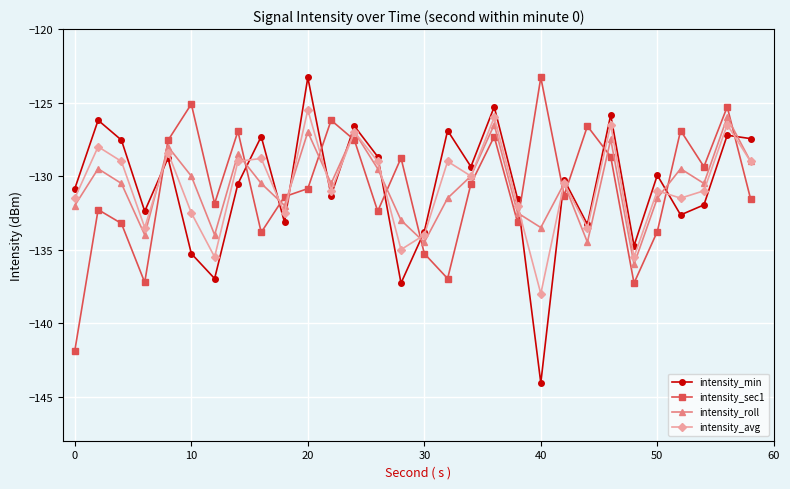

What is the lowest value of the intensity_roll series?

-136.0